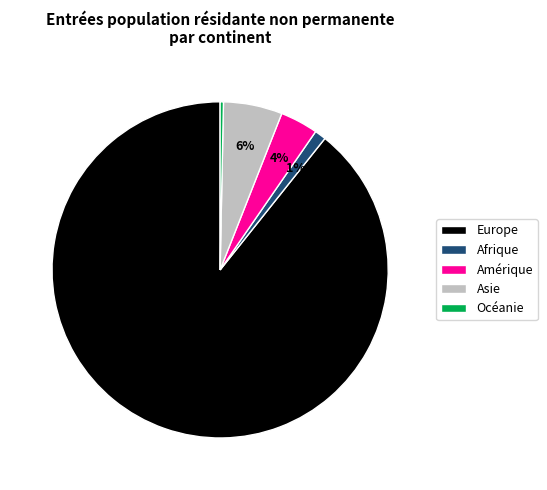

To the nearest percent, what is the combined percentage of Europe and Afrique?

90%